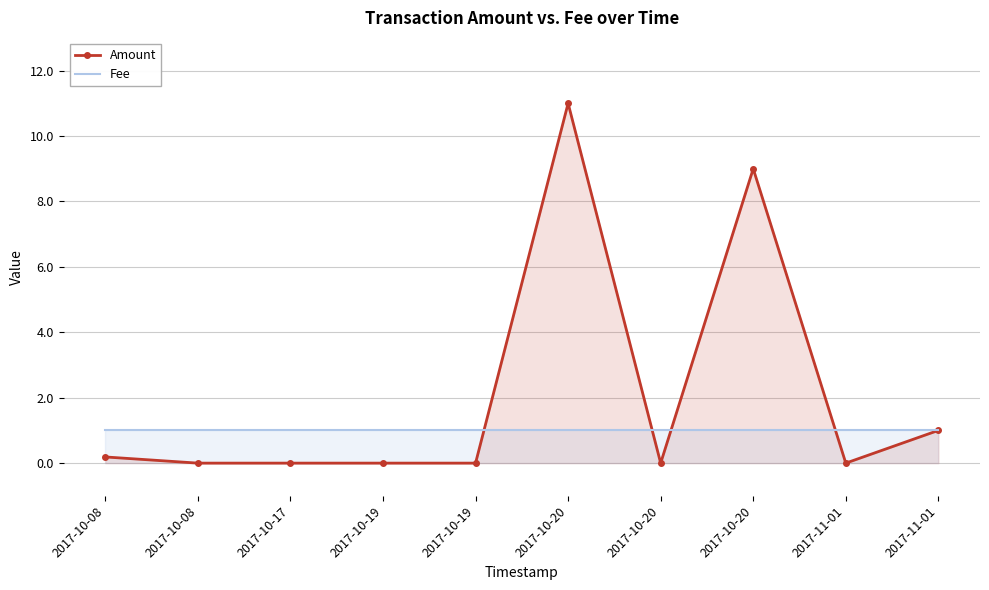

True or false: Fee has more than 2 interior local peaks.

False